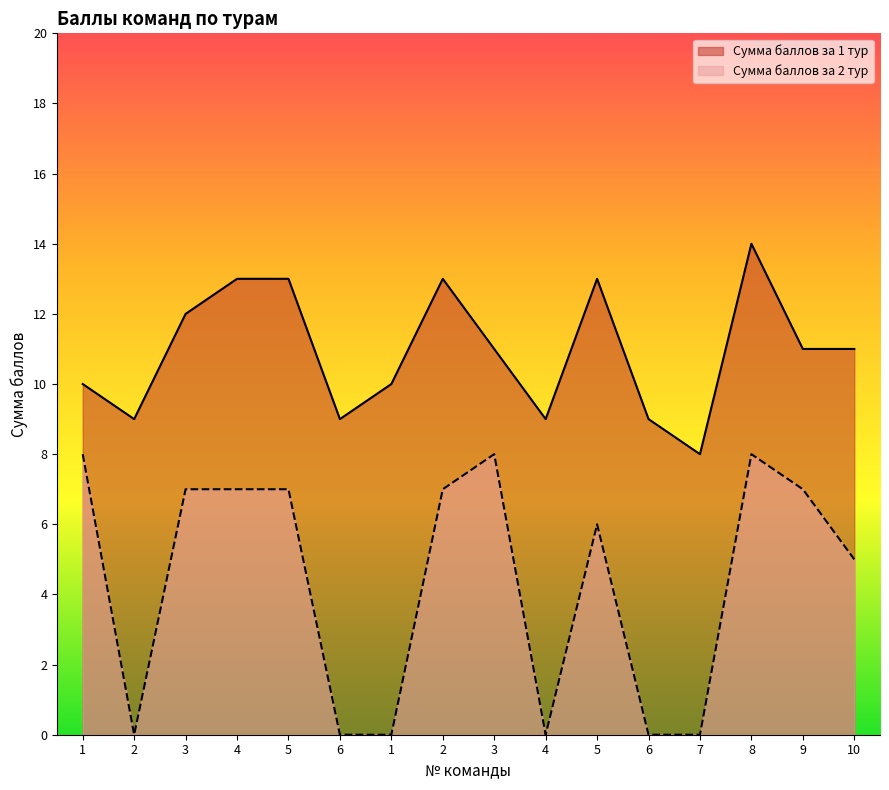

How many positive values does the Сумма баллов за 2 тур series have?

10